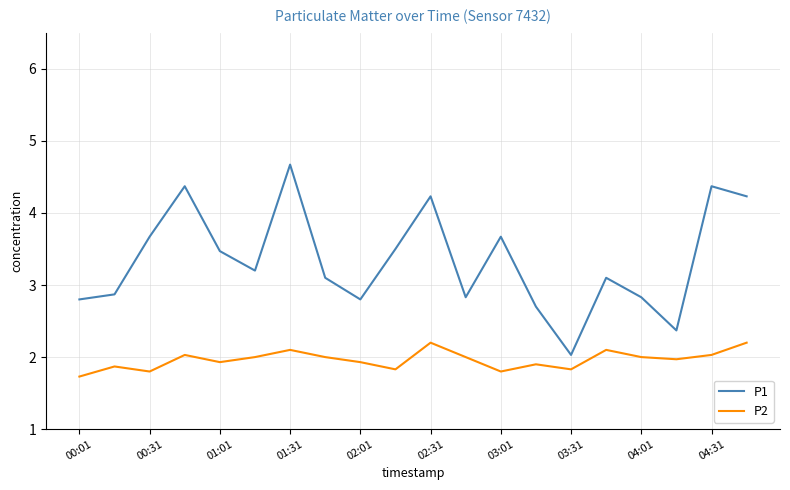

Which series has the largest range (max minus min)?

P1